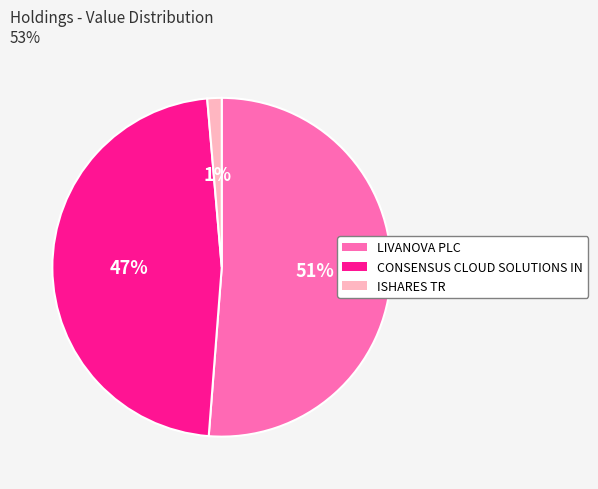

Is the sum of ISHARES TR and CONSENSUS CLOUD SOLUTIONS IN greater than half?

No